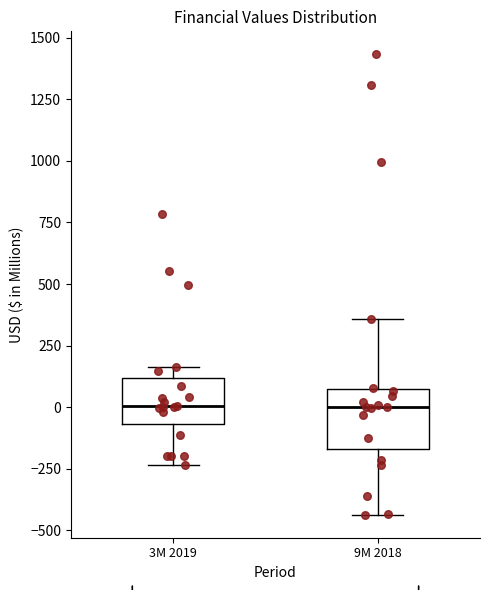

Reading left to right, transcribe this box plot: for each box, give where its median line is, the range the box spans, and where its two whiskers end, as read against the y-axis. The values are not printed on the chart, so give them approximately, as read against the axis.

3M 2019: median 0, box -50 to 100, whiskers -250 to 150
9M 2018: median 0, box -150 to 50, whiskers -450 to 350